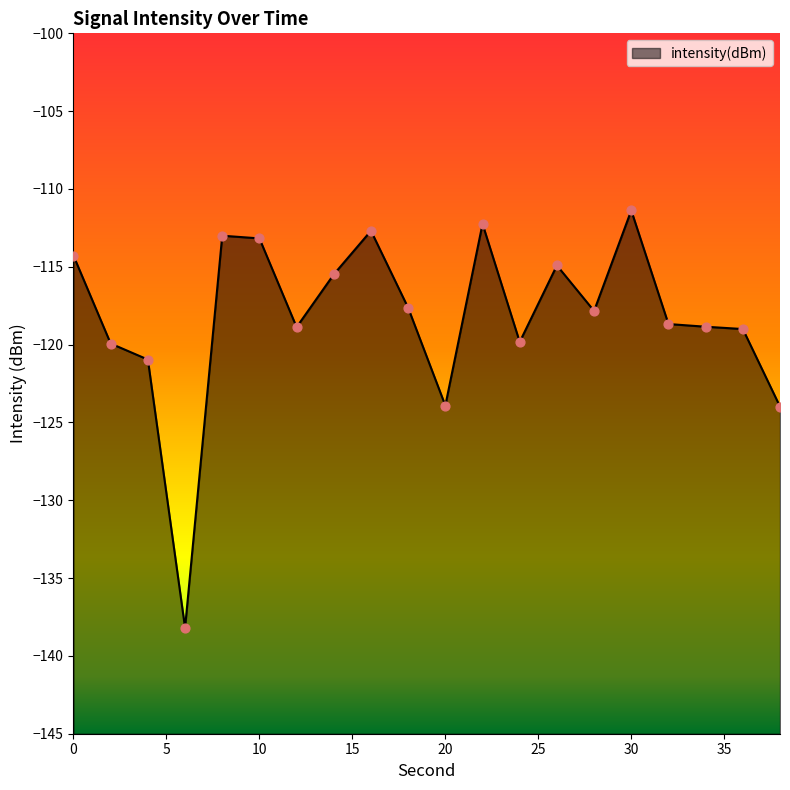

Which has a higher value, 20 or 10?

10